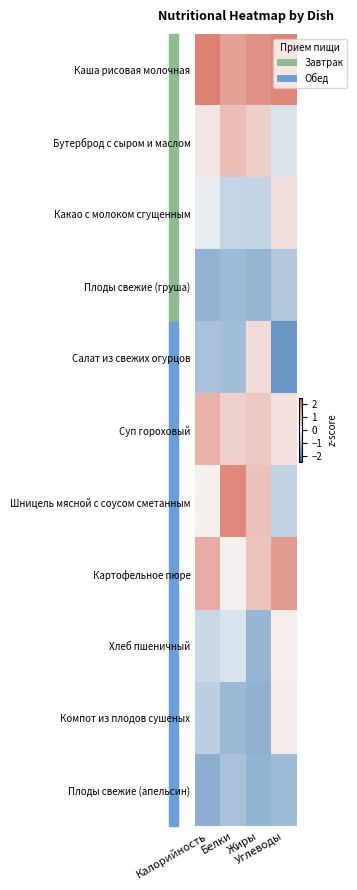

At Углеводы, list the series in order from largest to smallest.

Каша рисовая молочная, Картофельное пюре, Какао с молоком сгущенным, Суп гороховый, Компот из плодов сушеных, Хлеб пшеничный, Бутерброд с сыром и маслом, Шницель мясной с соусом сметанным, Плоды свежие (груша), Плоды свежие (апельсин), Салат из свежих огурцов